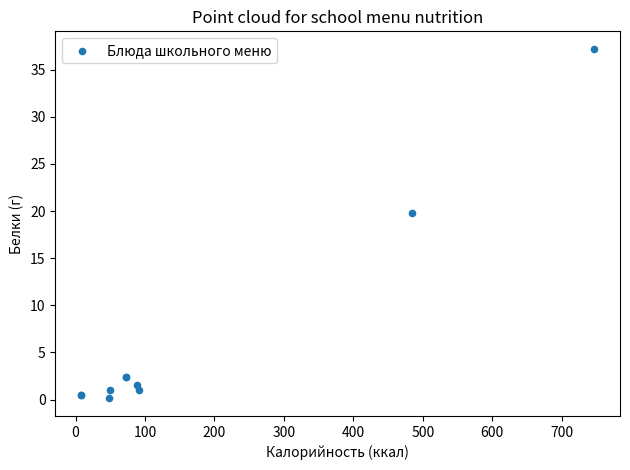

What Y value in the scatter plot is closest to 18?

19.8